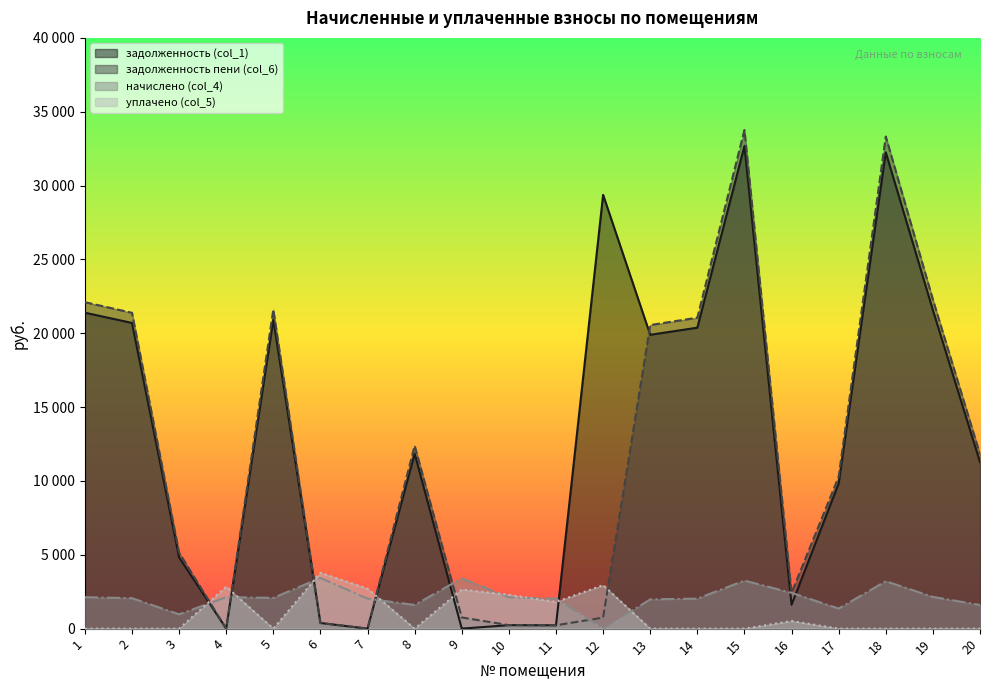

True or false: задолженность пени (col_6) has a value of 11814.2 at 20.

True